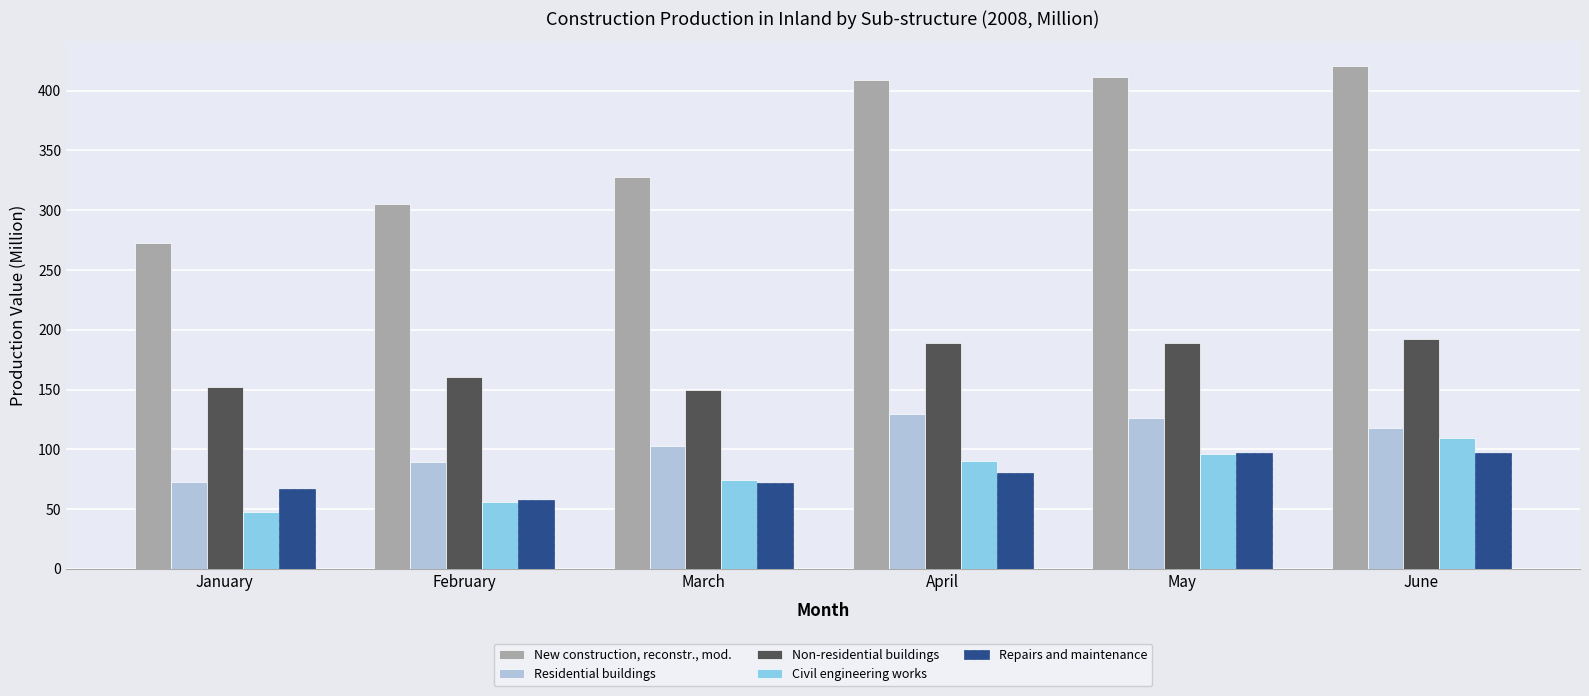

What is the difference between the second highest and minimum values in the New construction, reconstr., mod. series?

138.4